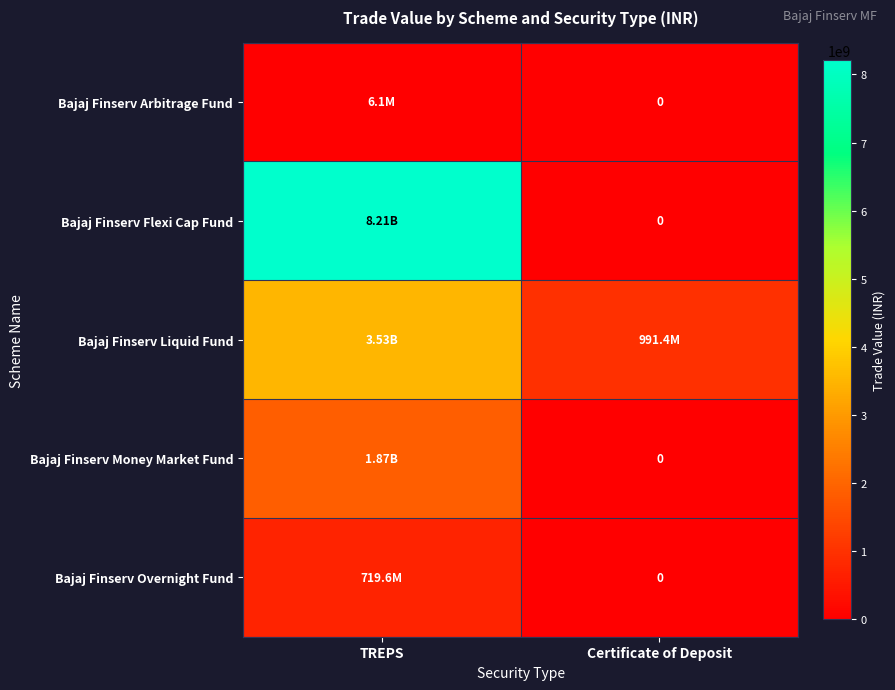

Is the value of Bajaj Finserv Overnight Fund at TREPS greater than the value of Bajaj Finserv Flexi Cap Fund at TREPS?

No